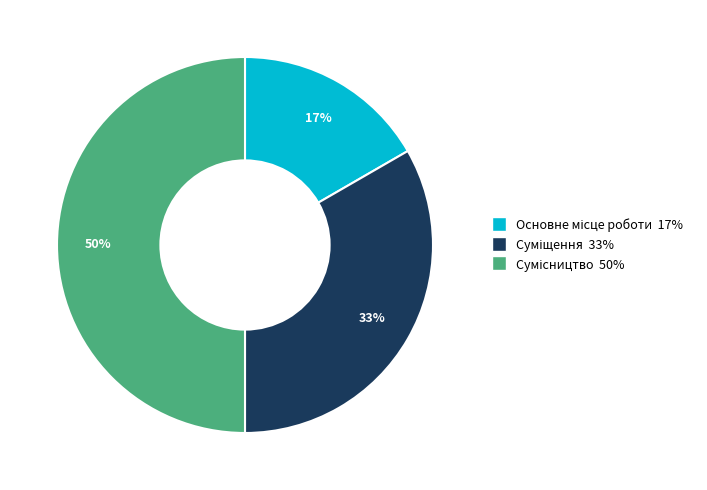

To the nearest percent, what is the average slice percentage?

33%